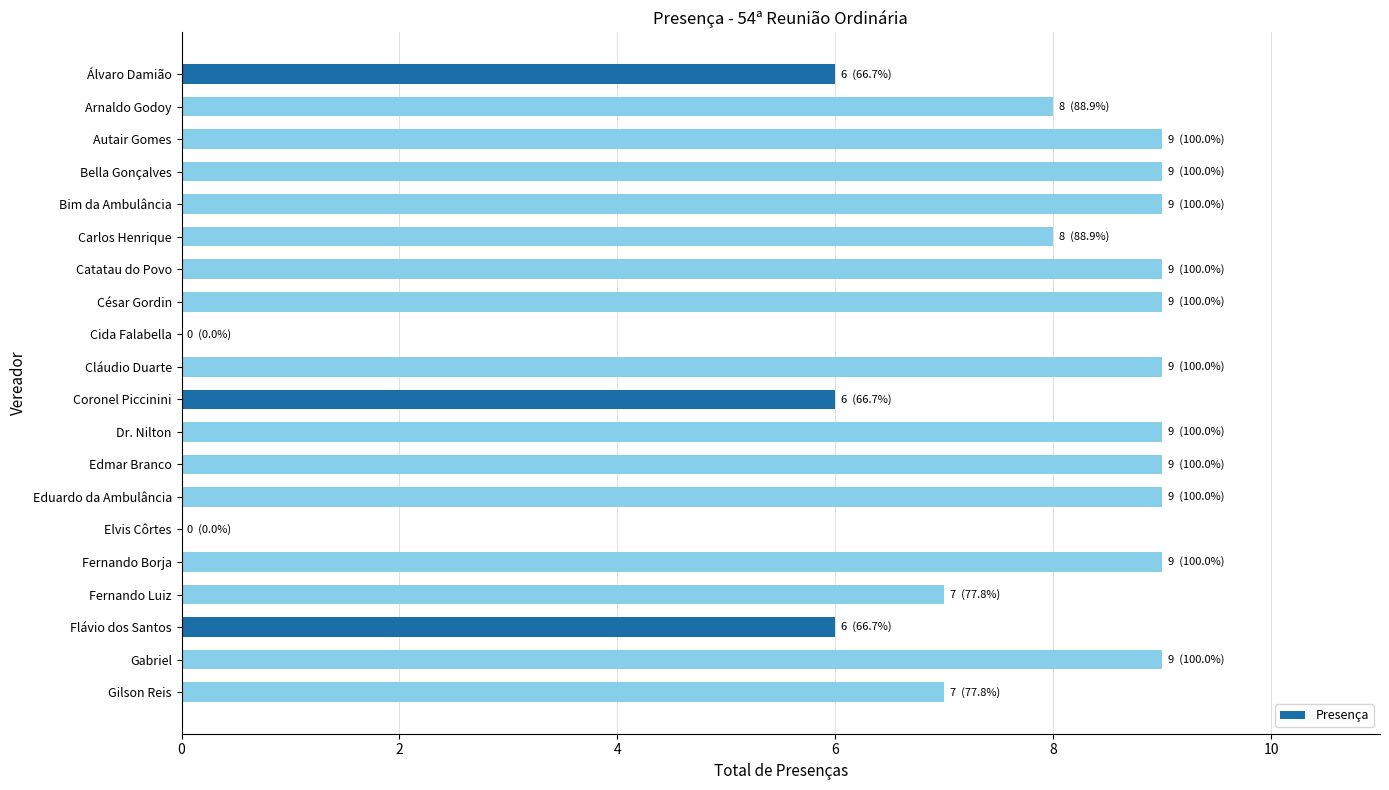

What value does the data have at Dr. Nilton?

9